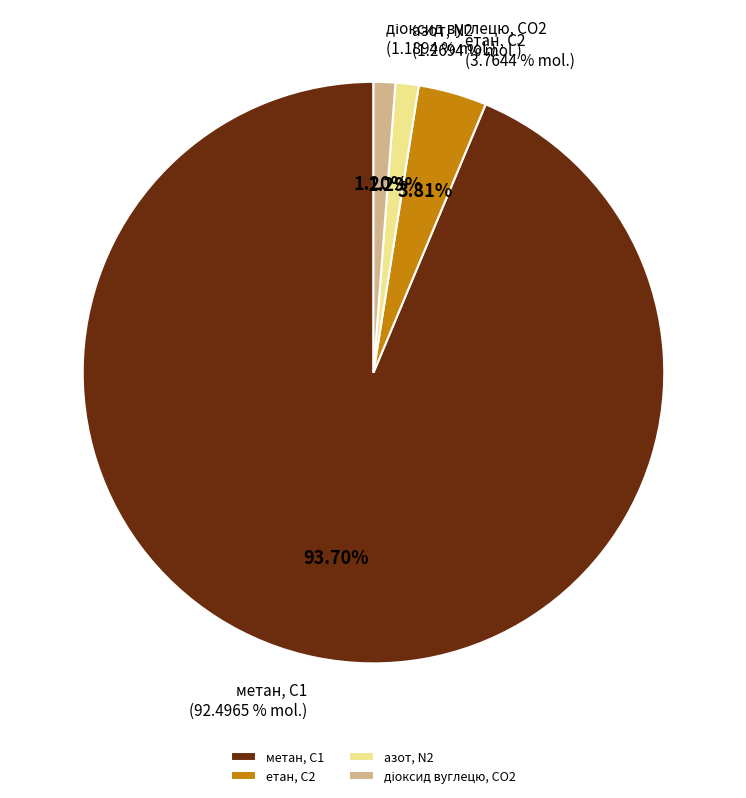

To the nearest percent, what is the average slice percentage?

25%